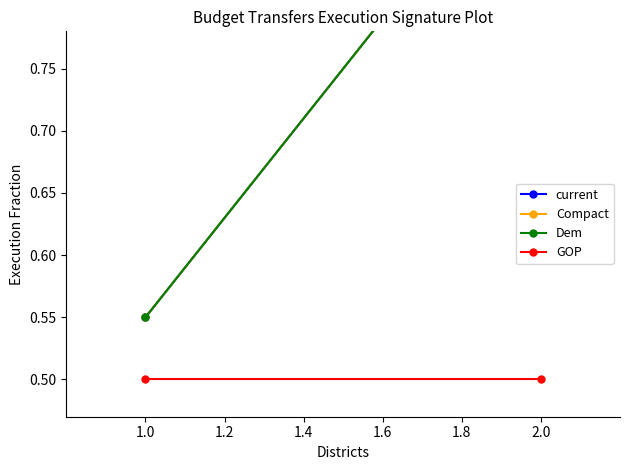

How many lines are shown in the chart?

4